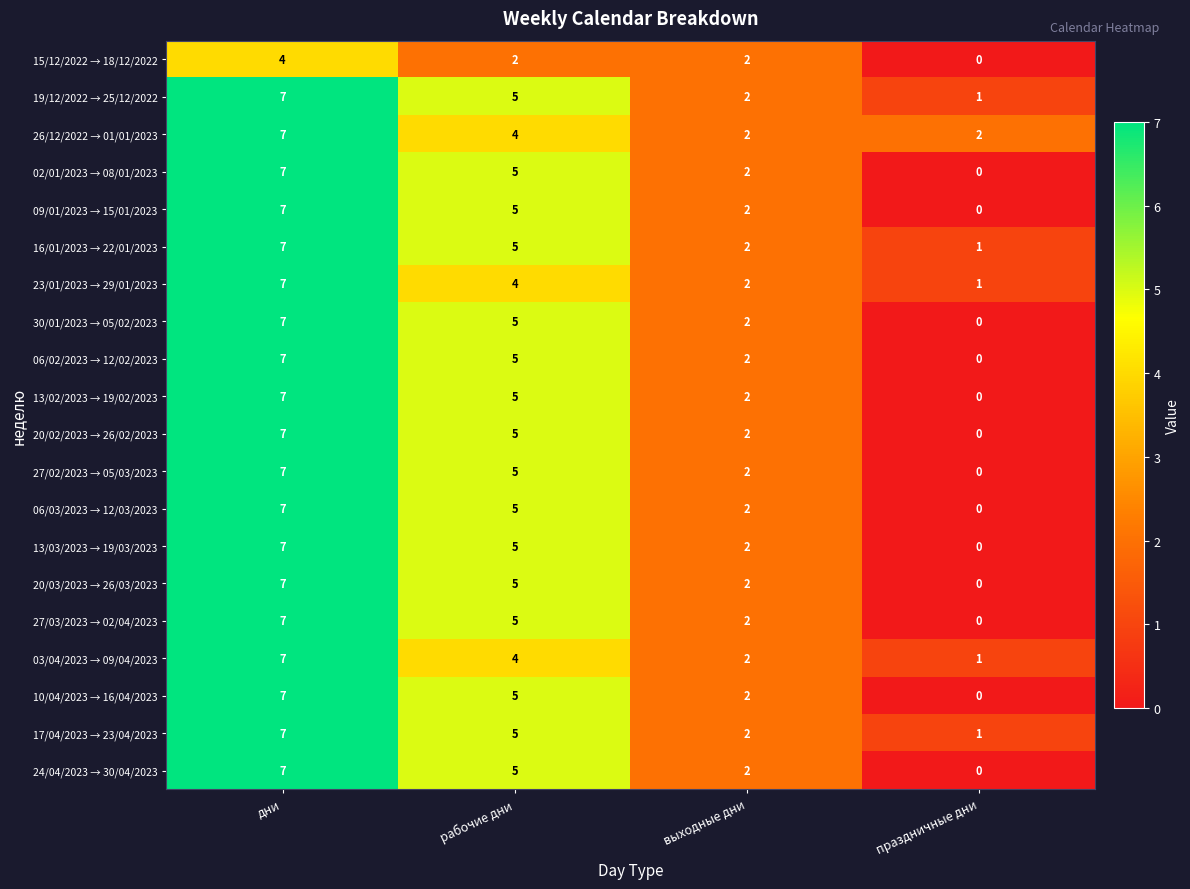

The value of 24/04/2023 → 30/04/2023 at дни is 7. True or false?

True